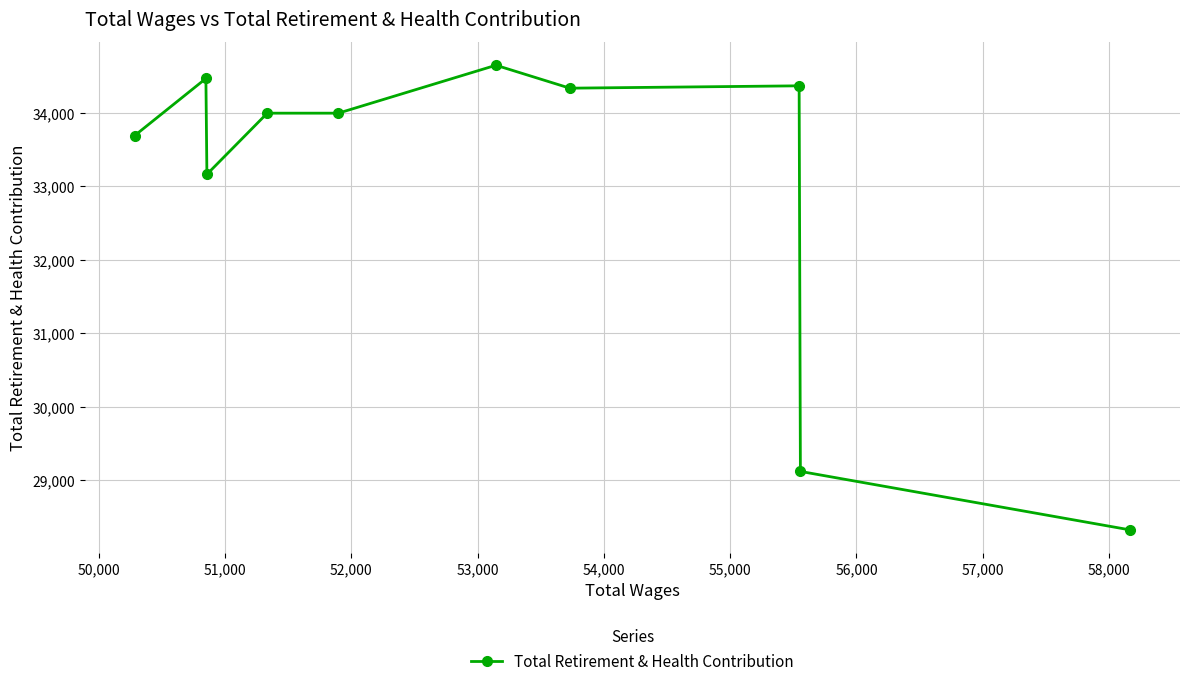

Reading left to right, extract all data points from this chart.

33691	34468	33164	33996	33996	34648	34336	34368	29122	28326